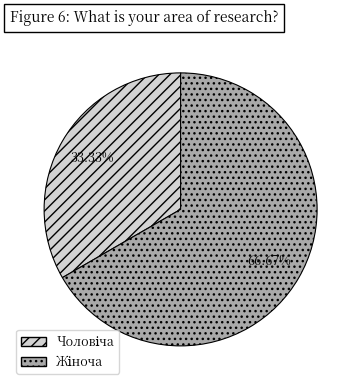

Does any single category account for the majority?

Yes